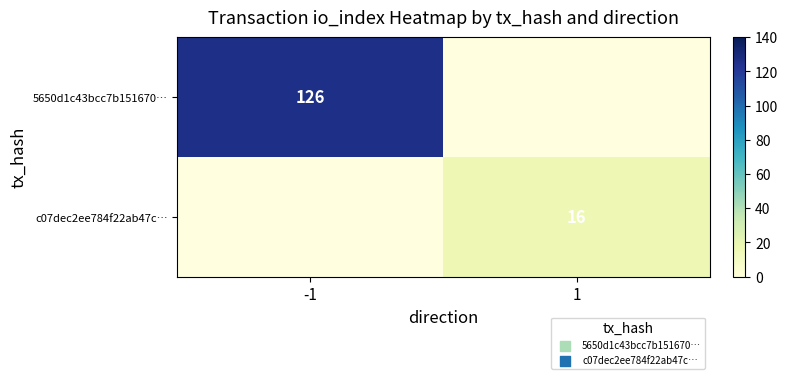

Is the value of c07dec2ee784f22ab47c… at 1 greater than the value of 5650d1c43bcc7b151670… at -1?

No